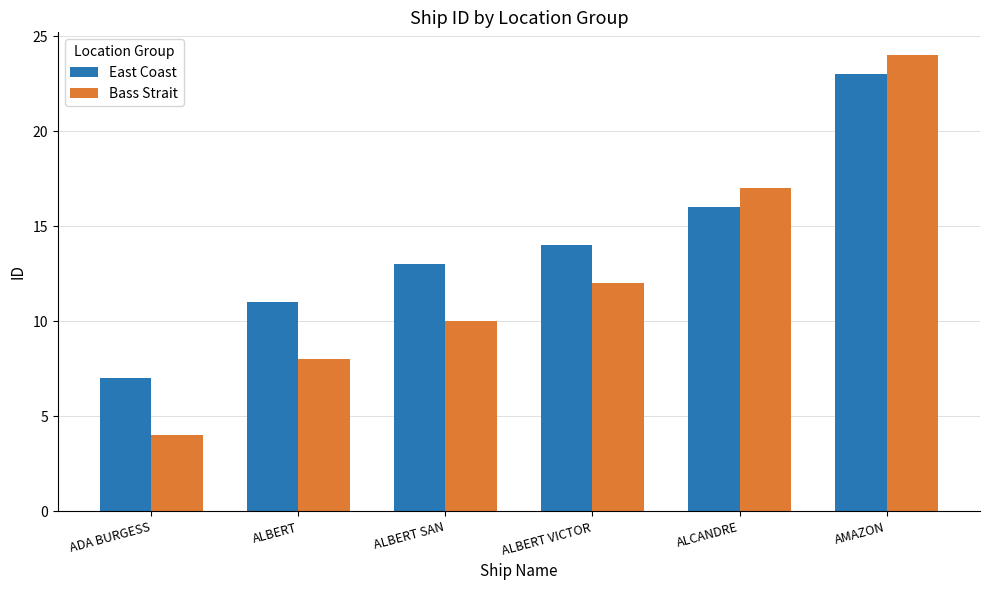

At AMAZON, list the series in order from smallest to largest.

East Coast, Bass Strait